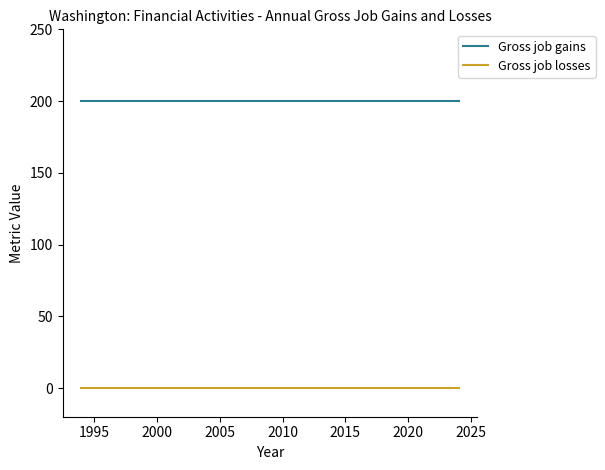

List the series in order of their overall mean, lowest first.

Gross job losses, Gross job gains